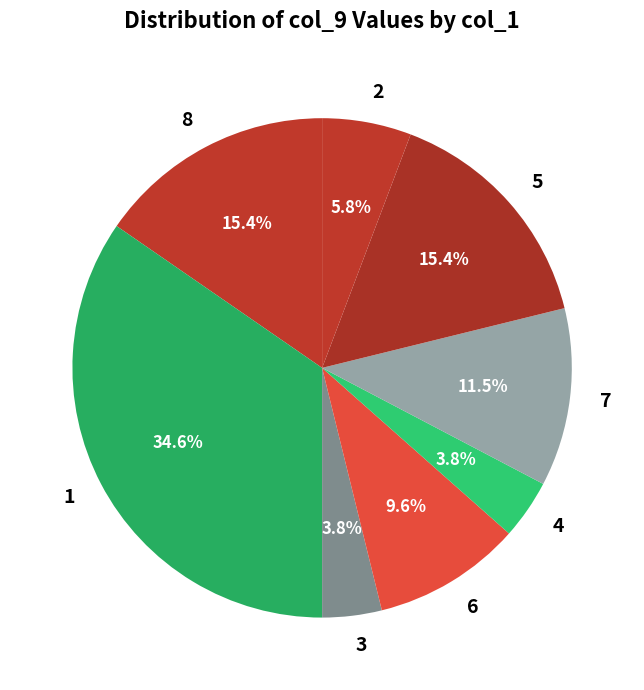

Is the sum of 5 and 7 greater than half?

No